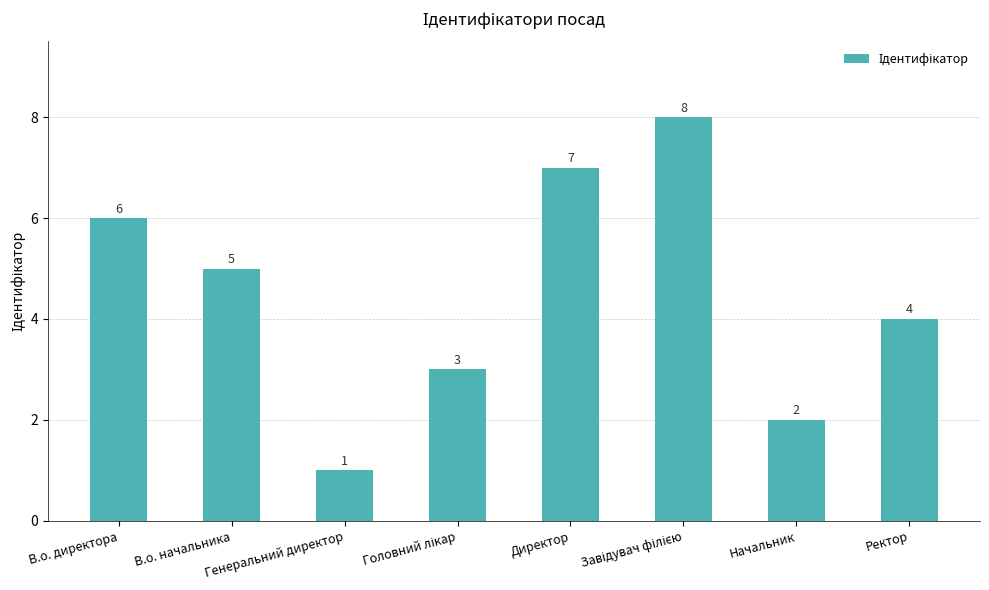

What is the difference between the second highest and second lowest values?

5